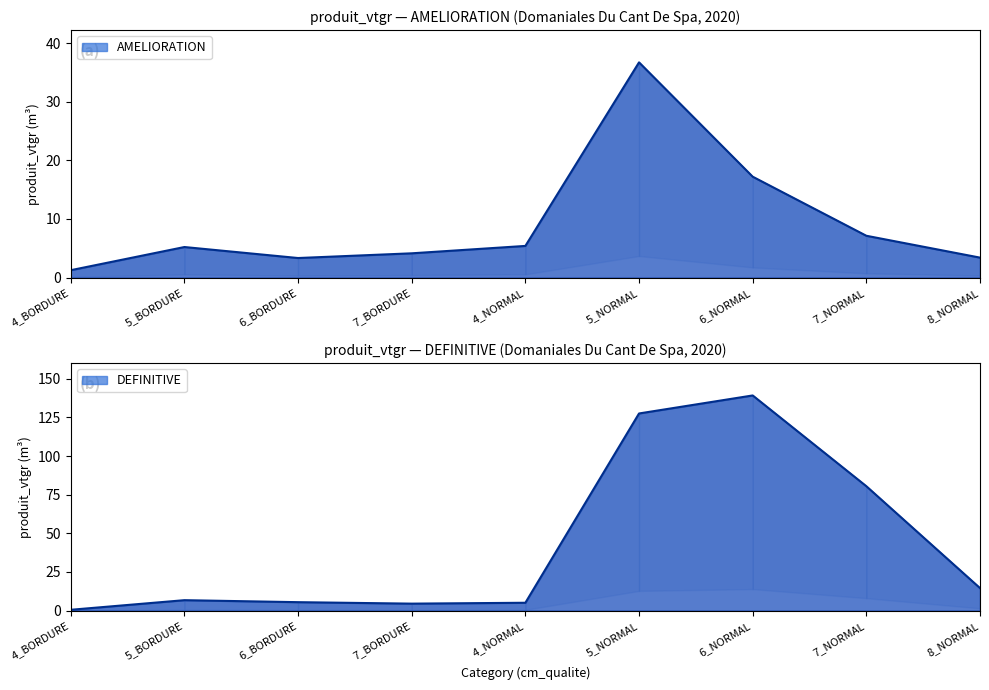

What is the difference between the second highest and minimum values in the AMELIORATION series?

16.0